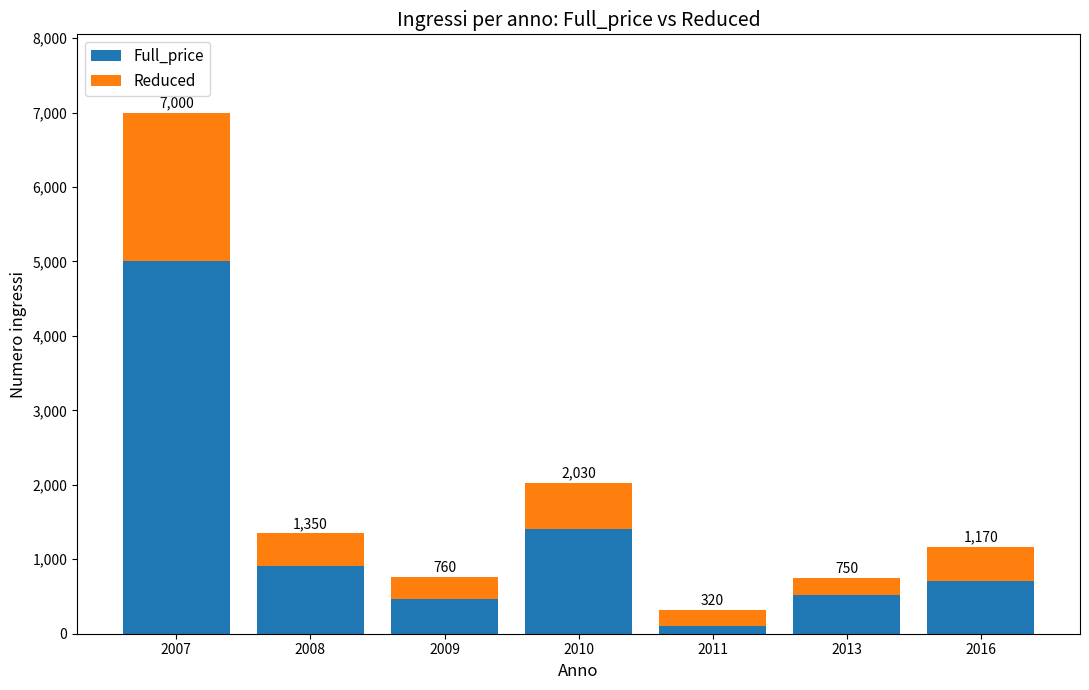

What are all the series names shown in the legend?

Full_price, Reduced